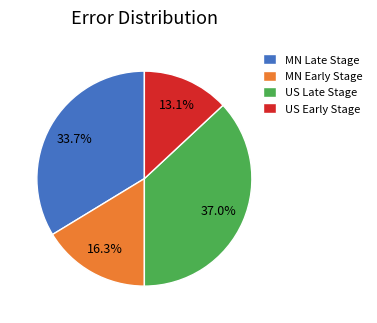

Which category has the smallest portion of the pie?

US Early Stage